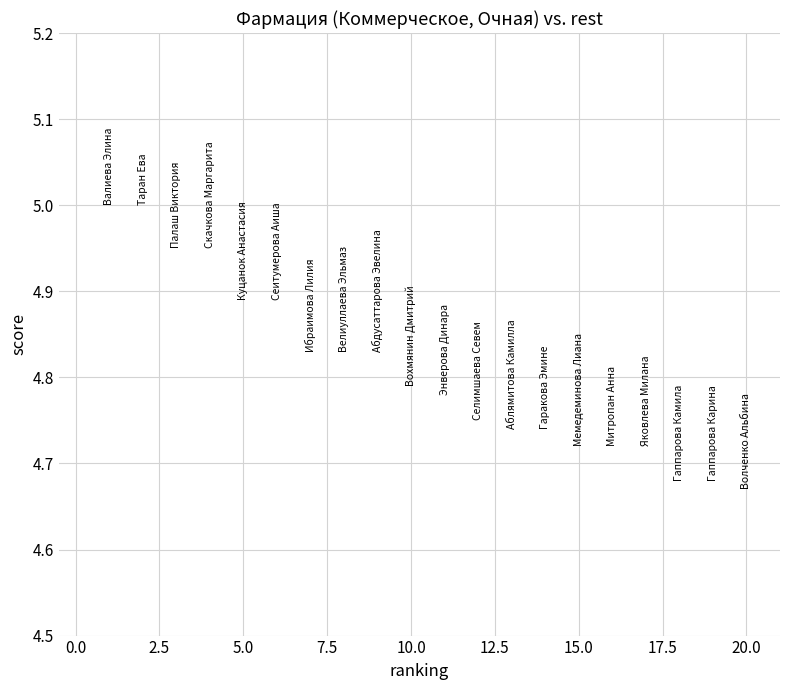

What is the range of Y values (max minus min)?

0.3